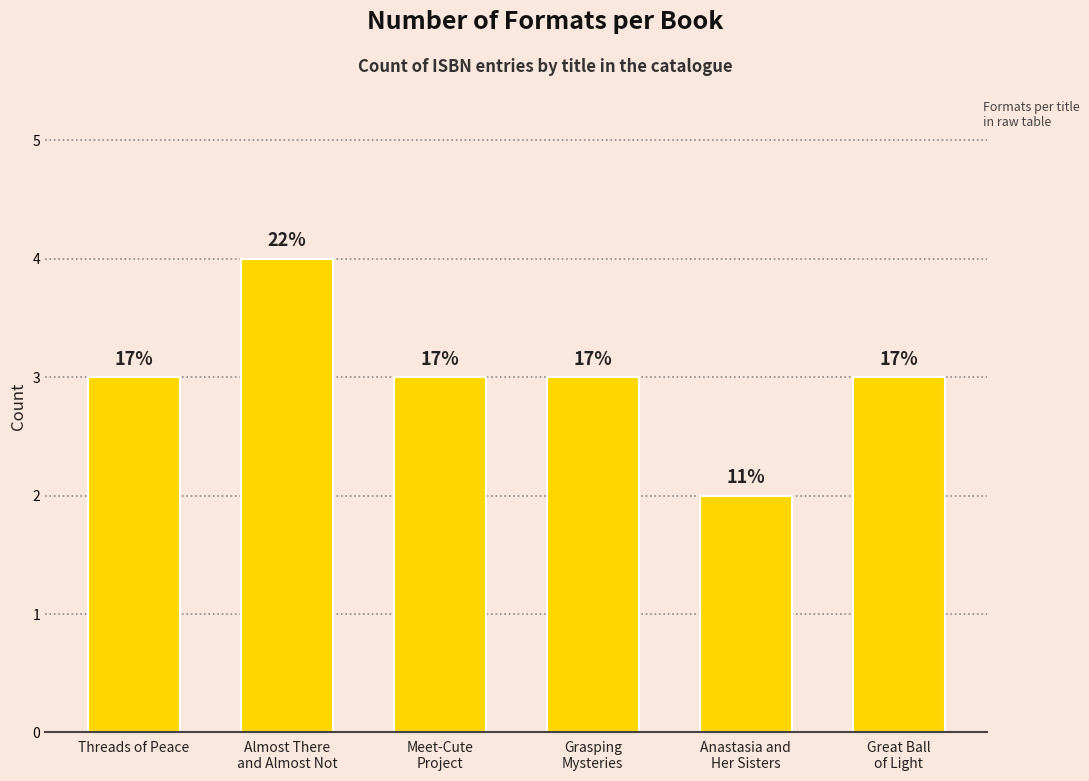

How many bars are there in total?

6